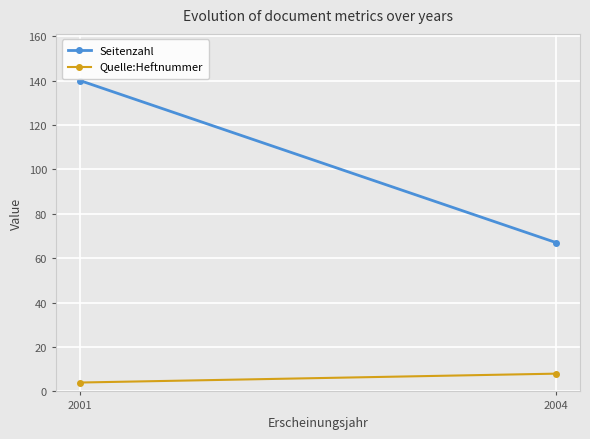

List the series in order of their peak value, highest first.

Seitenzahl, Quelle:Heftnummer